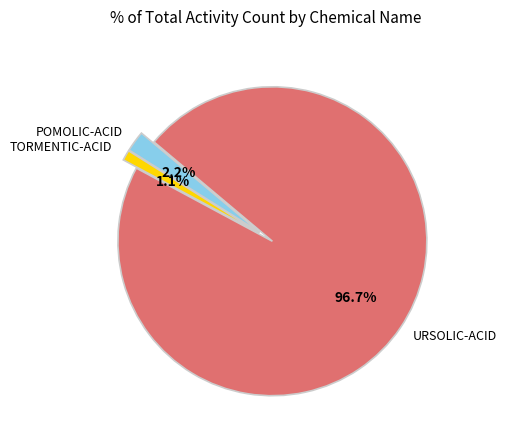

What is the total percentage of URSOLIC-ACID and POMOLIC-ACID?

98.9%